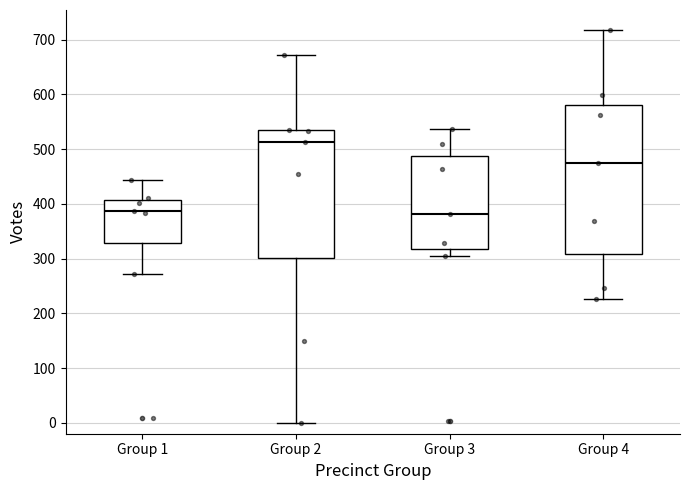

Reading left to right, read every box against the y-axis: the position of its median line, the range the box covers, and the ends of its whiskers. The values are not printed on the chart, so give them approximately, as read against the axis.

Group 1: median 390, box 330 to 410, whiskers 270 to 440
Group 2: median 510, box 300 to 530, whiskers 0 to 670
Group 3: median 380, box 320 to 490, whiskers 310 to 540
Group 4: median 470, box 310 to 580, whiskers 230 to 720